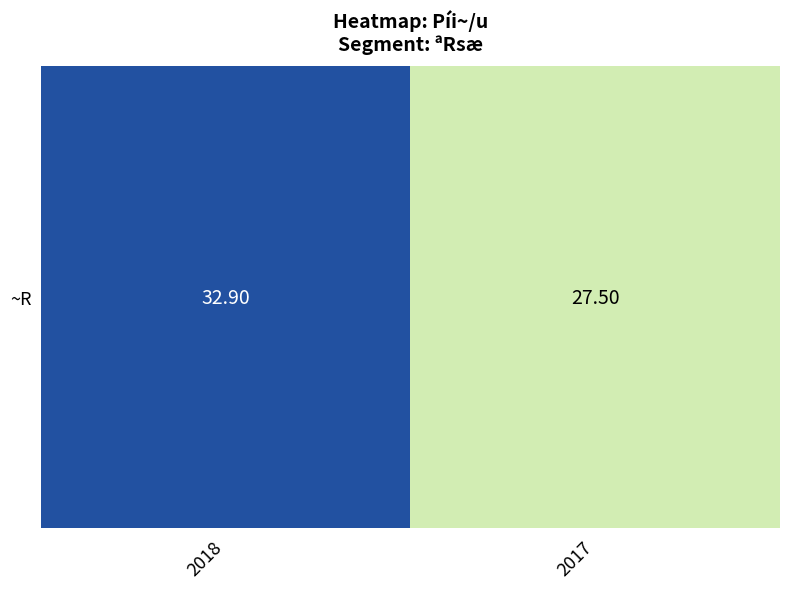

Where is the data nearest to the value 30?

2017